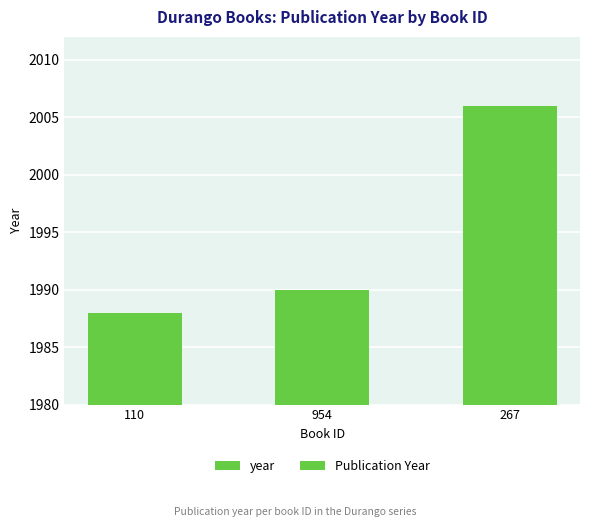

What is the value of the year bar at the 3rd from the left?

2006